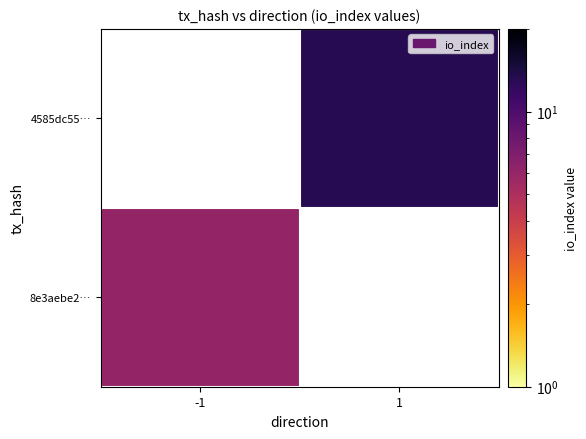

At how many categories does at least one series exceed 7?

1